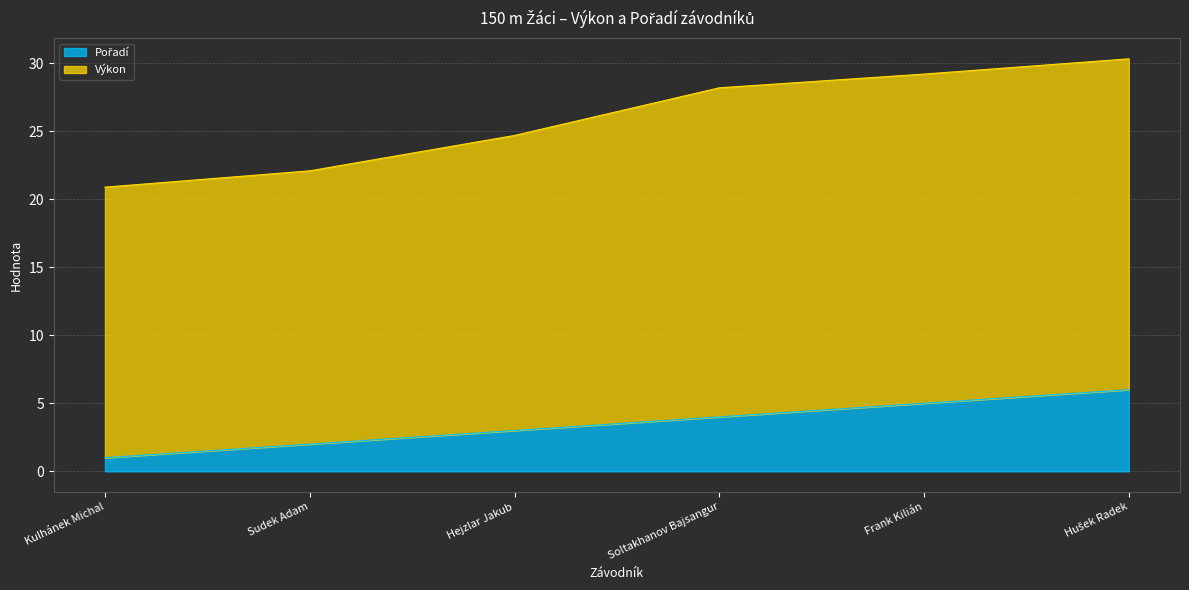

True or false: Výkon and Pořadí cross at least once.

False